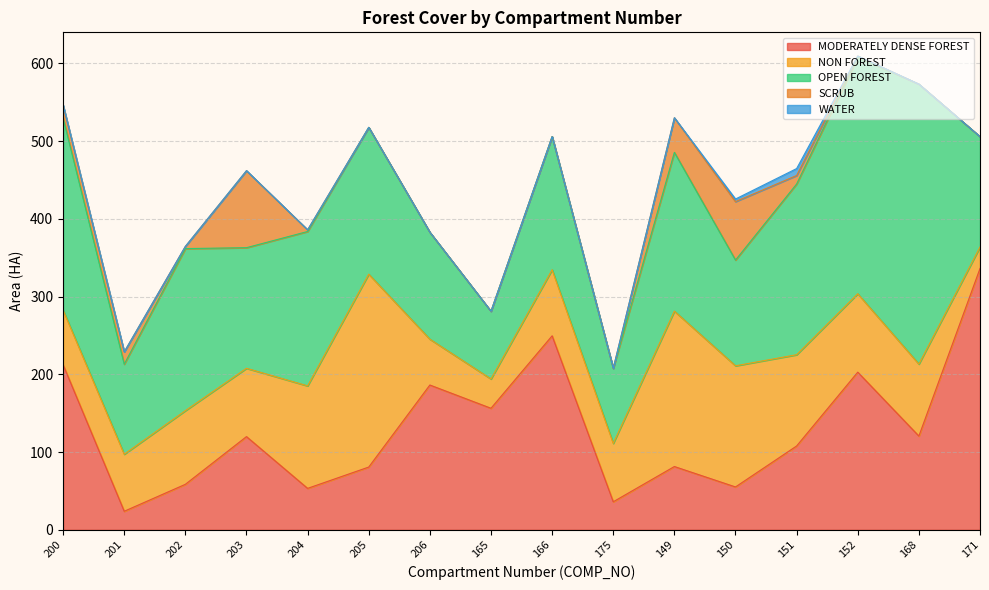

The WATER series shows 0.1 at 203. True or false?

True